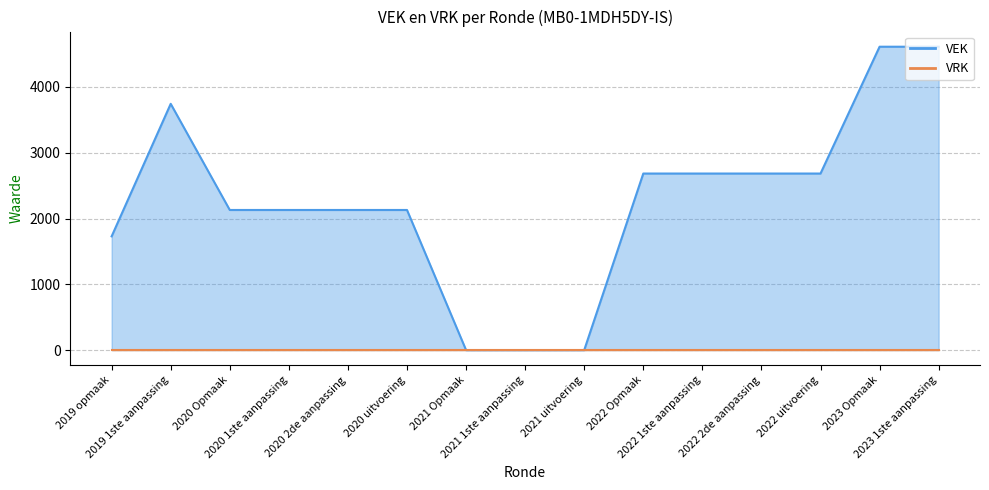

What is the change in value from 2020 1ste aanpassing to 2021 Opmaak?

-2130